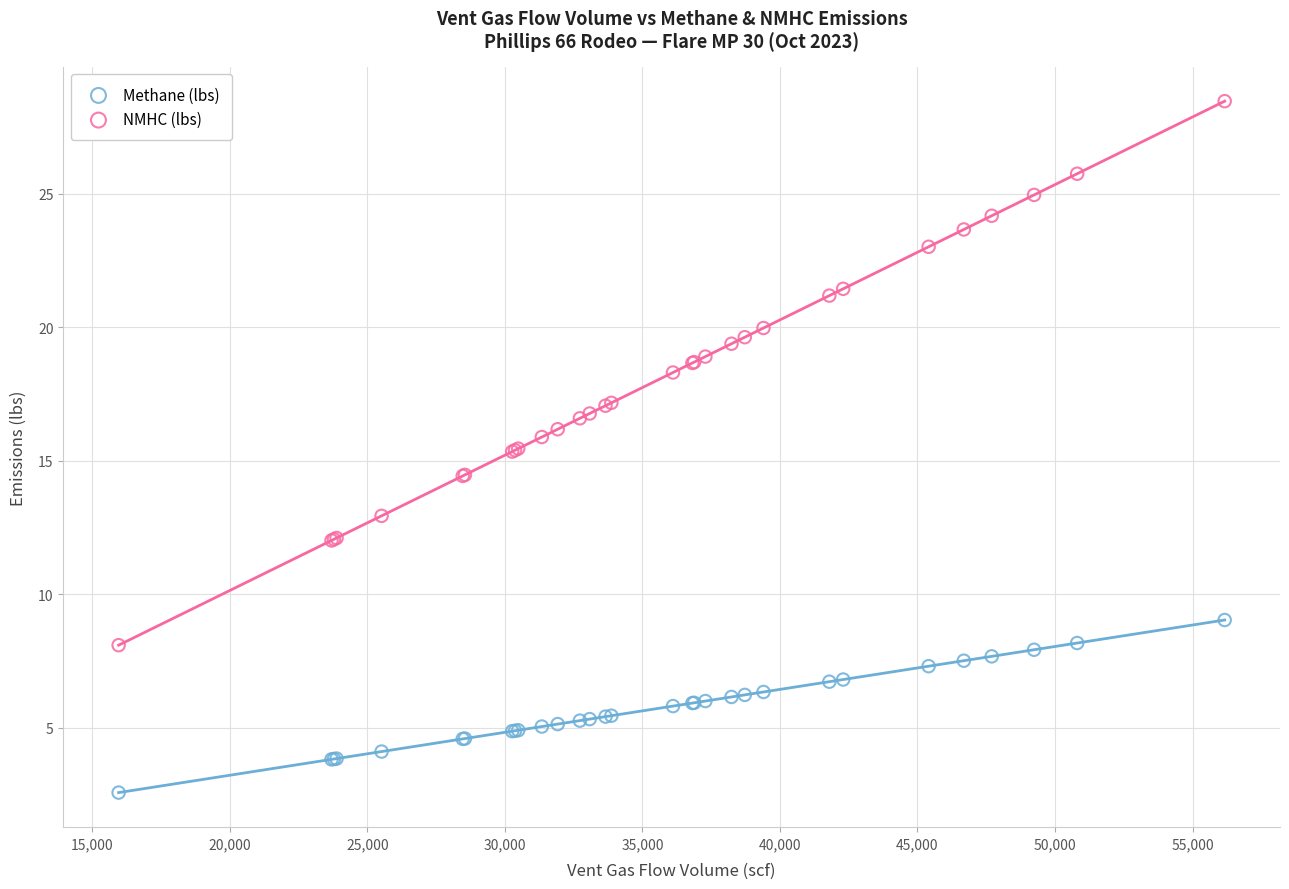

What are all the series names shown in the legend?

Methane (lbs), NMHC (lbs)